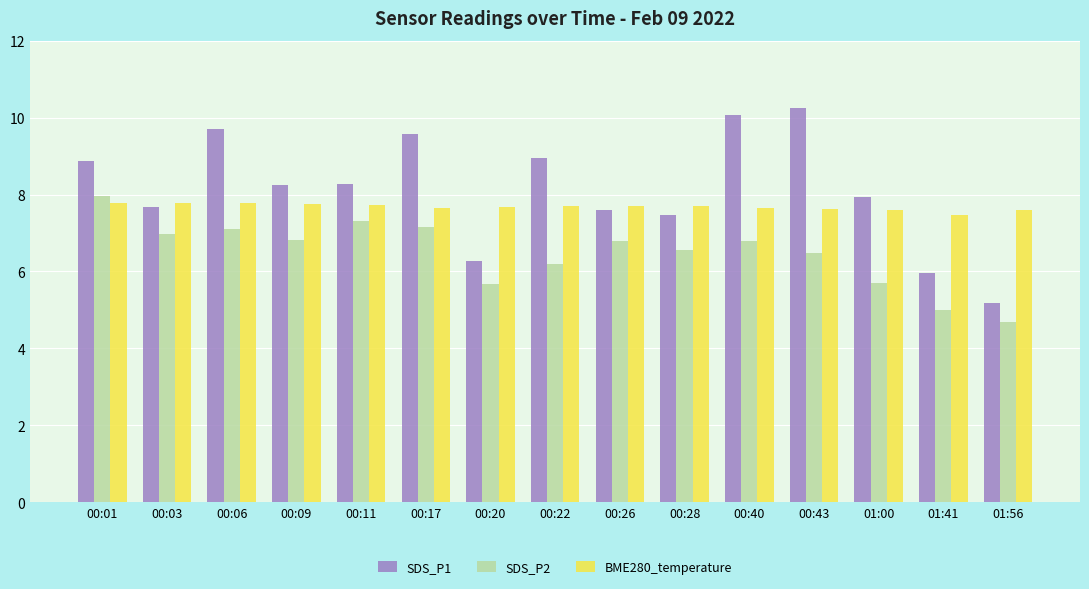

Is it true that SDS_P1 equals 4.3 at 00:17?

False